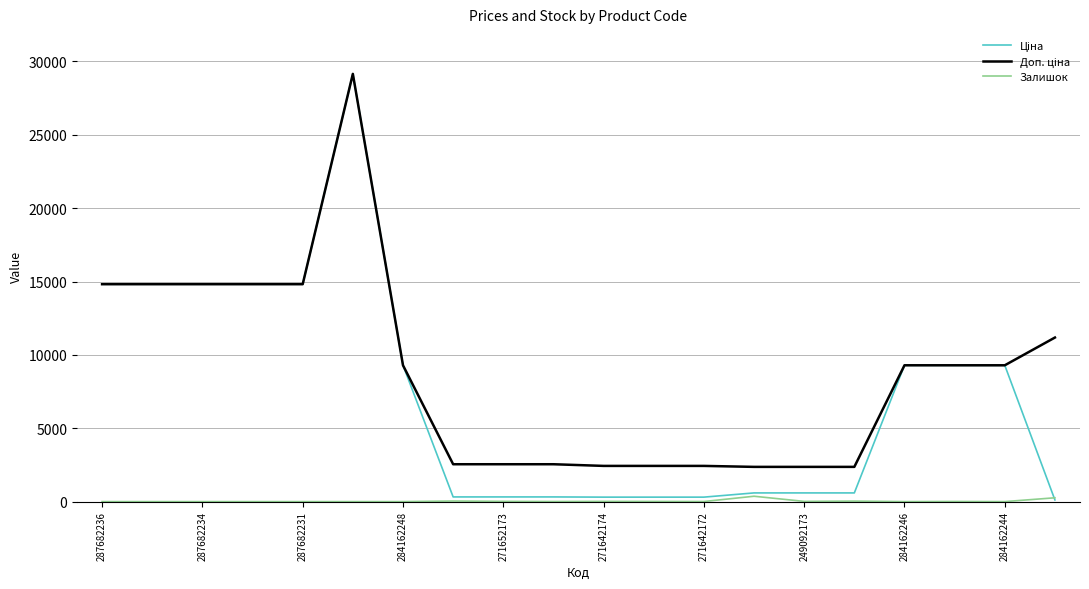

How many lines are shown in the chart?

3